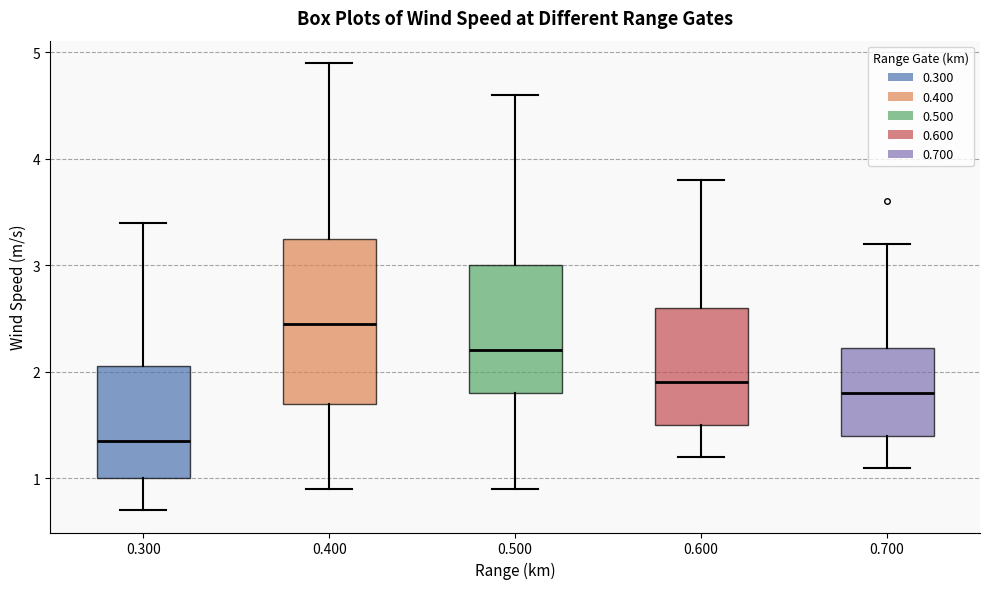

Where is the upper edge of the box at x = 0.600 on the y-axis? The values are not printed on the chart, so give them approximately, as read against the axis.

2.6